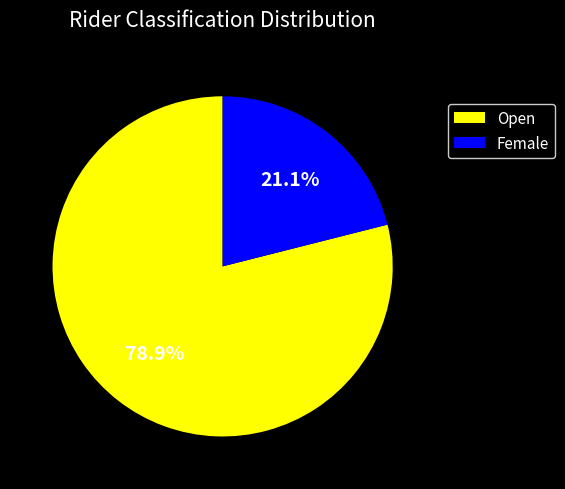

Rank the categories by value from lowest to highest.

Female, Open